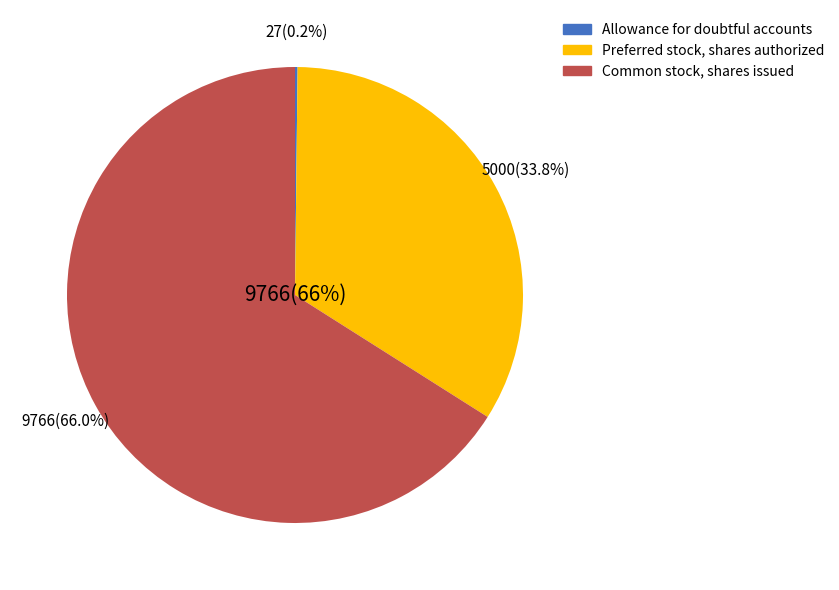

Between Allowance for doubtful accounts and Common stock, shares issued, which is larger?

Common stock, shares issued